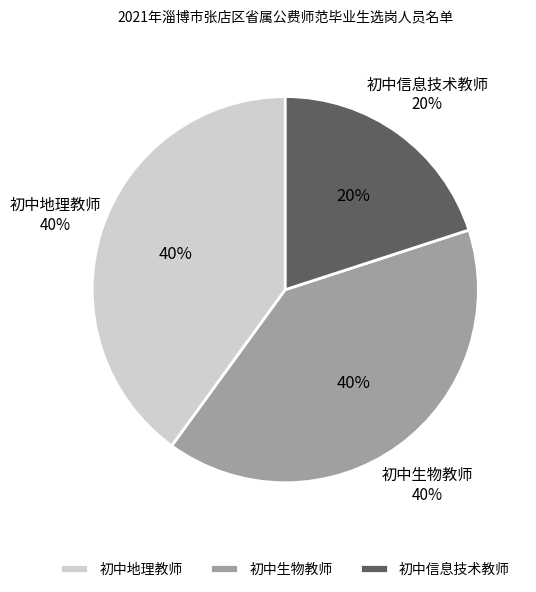

Rank the categories by value from lowest to highest.

初中信息技术教师, 初中地理教师, 初中生物教师